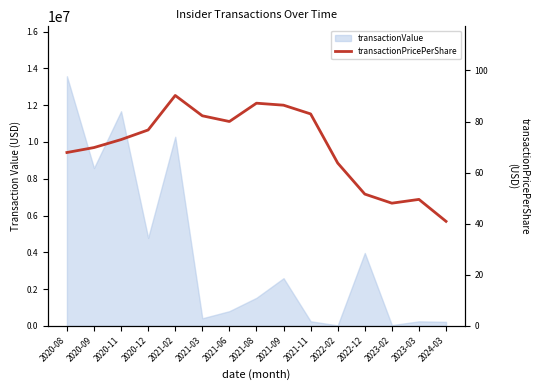

Does the chart have visible grid lines?

No